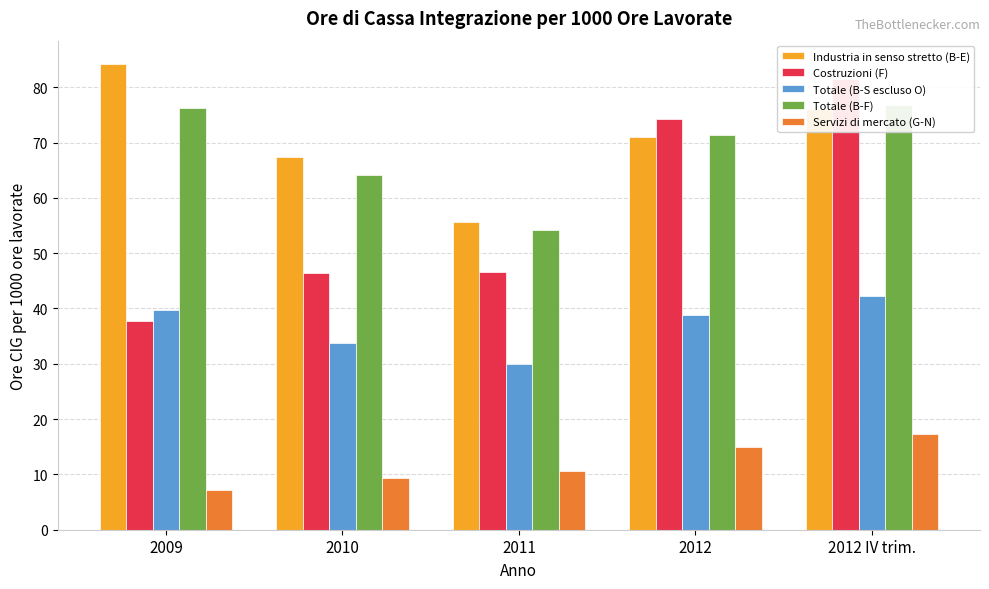

How many bars are there in each group?

5